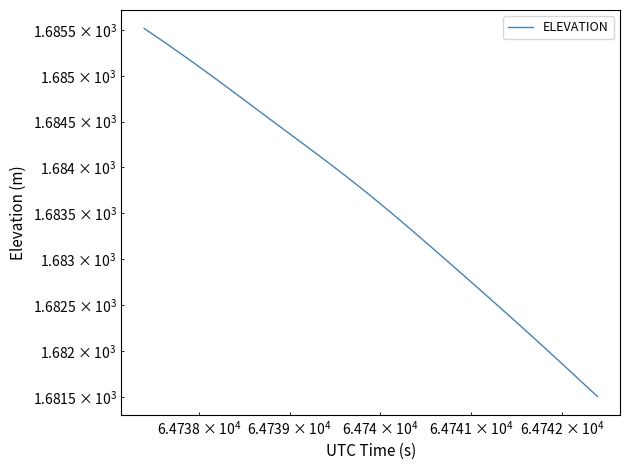

Reading left to right, what are all the values shown in this chart?

1685.5	1685.4	1685.3	1685.3	1685.2	1685.1	1685.0	1684.9	1684.8	1684.7	1684.6	1684.5	1684.4	1684.3	1684.2	1684.1	1684.0	1683.9	1683.8	1683.7	1683.6	1683.5	1683.4	1683.3	1683.2	1683.1	1683.0	1682.9	1682.8	1682.7	1682.5	1682.4	1682.3	1682.2	1682.1	1682.0	1681.9	1681.7	1681.6	1681.5